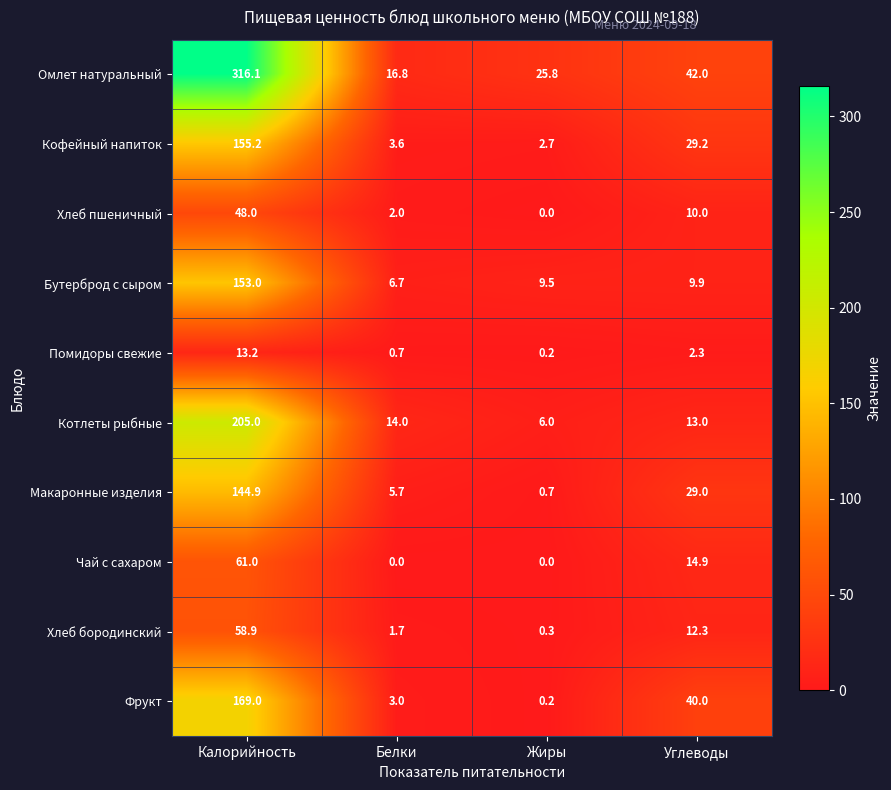

Rank the series by their maximum value, from highest to lowest.

Омлет натуральный, Котлеты рыбные, Фрукт, Кофейный напиток, Бутерброд с сыром, Макаронные изделия, Чай с сахаром, Хлеб бородинский, Хлеб пшеничный, Помидоры свежие